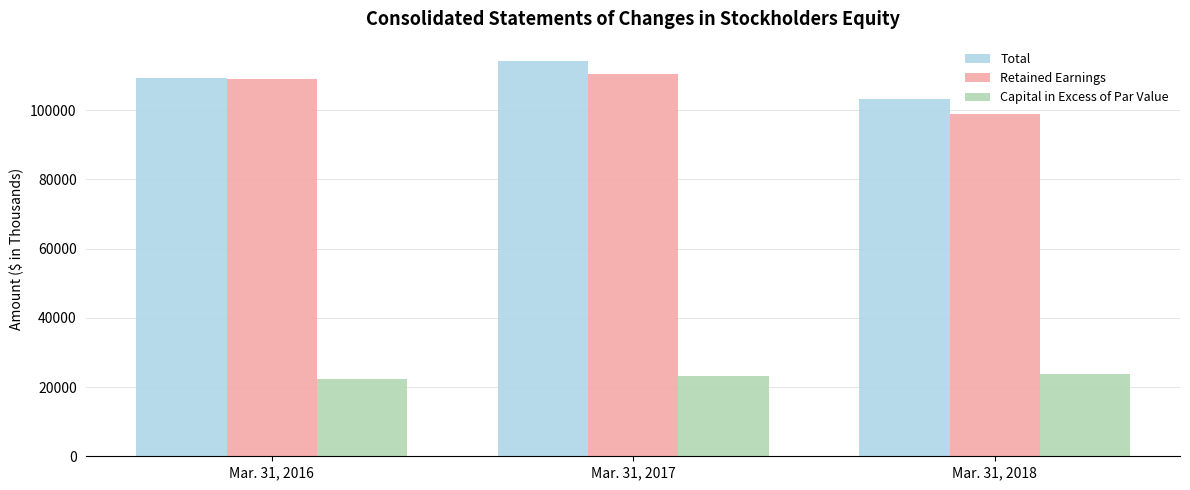

Is the value of Retained Earnings at Mar. 31, 2017 greater than the value of Capital in Excess of Par Value at Mar. 31, 2016?

Yes